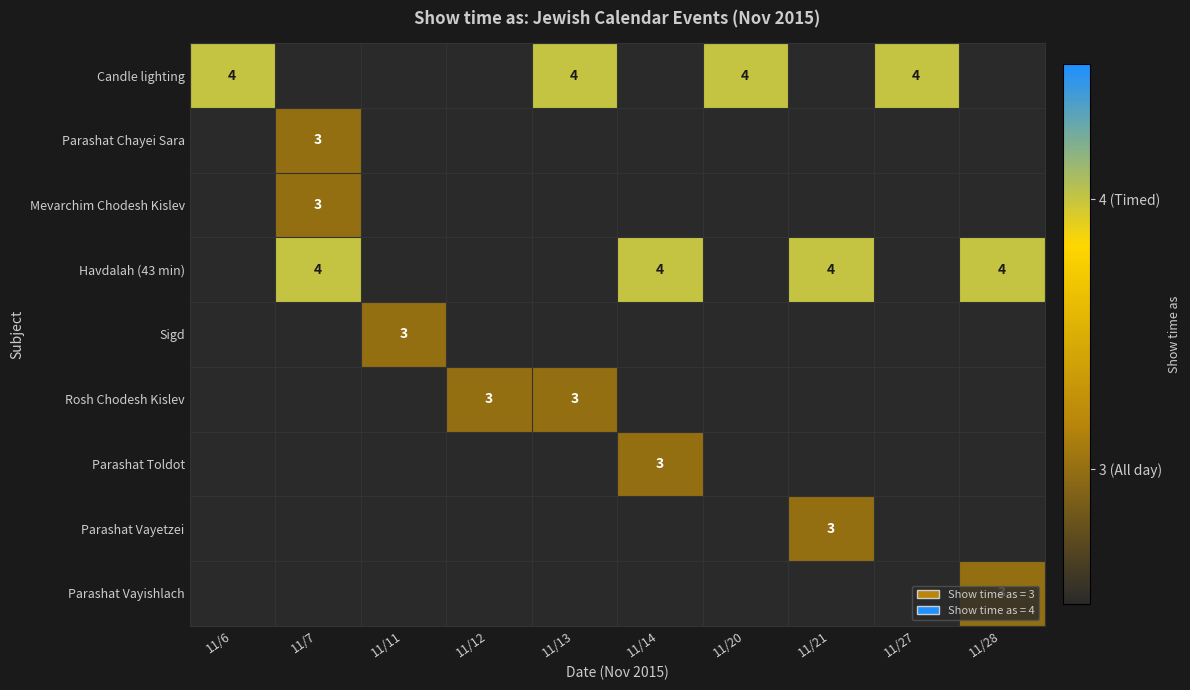

True or false: Candle lighting has a value of 6 at 11/13.

False